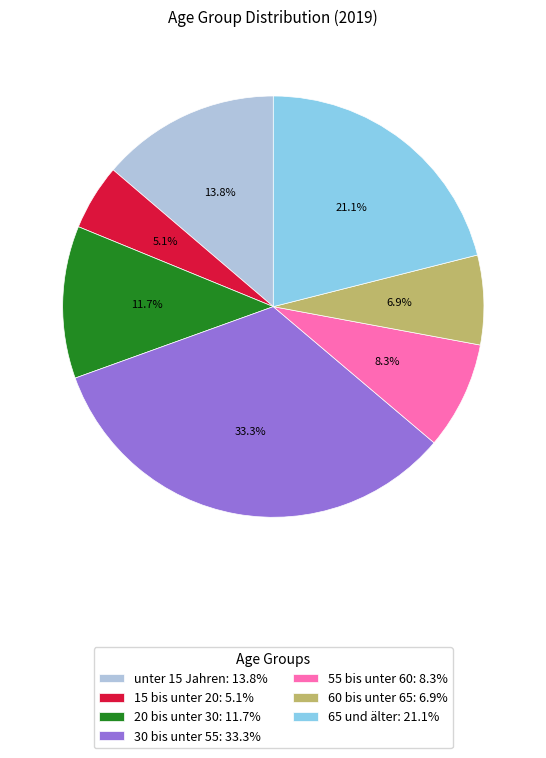

Is there any slice that represents more than half of the pie?

No